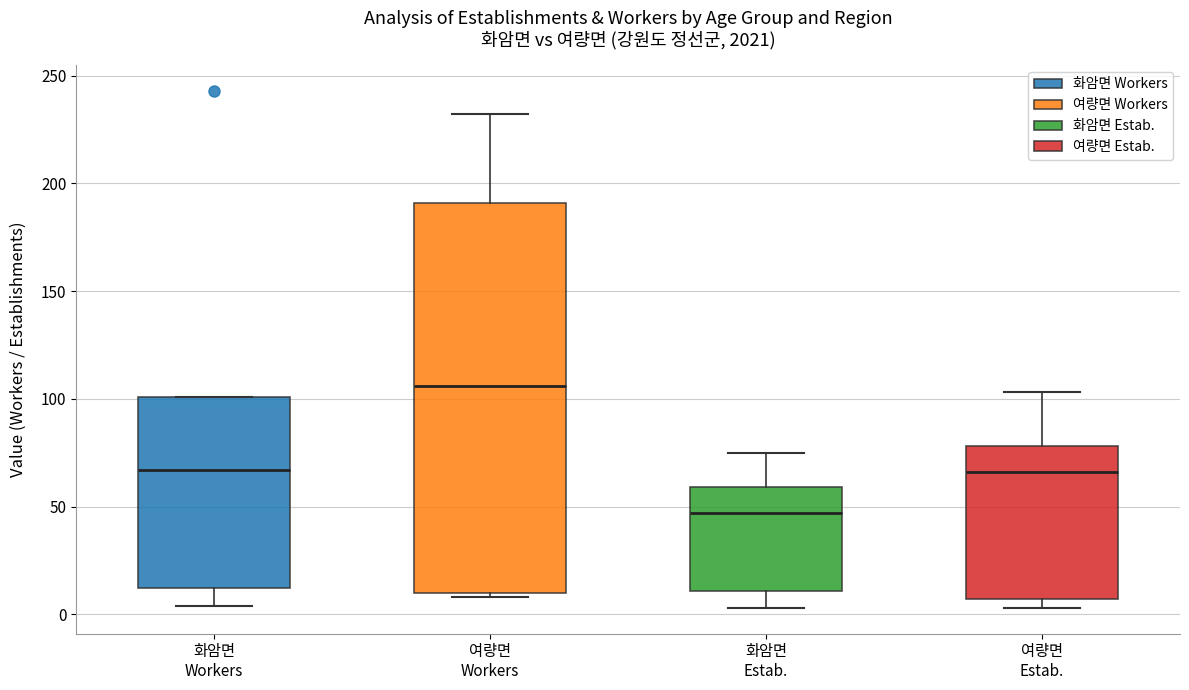

Reading left to right, transcribe this box plot: for each box, give where its median line is, the range the box spans, and where its two whiskers end, as read against the y-axis. The values are not printed on the chart, so give them approximately, as read against the axis.

화암면 Workers: median 65, box 10 to 100, whiskers 5 to 100
여량면 Workers: median 105, box 10 to 190, whiskers 10 (just below the box's lower edge) to 230
화암면 Estab.: median 45, box 10 to 60, whiskers 5 to 75
여량면 Estab.: median 65, box 5 to 80, whiskers 5 (just below the box's lower edge) to 105